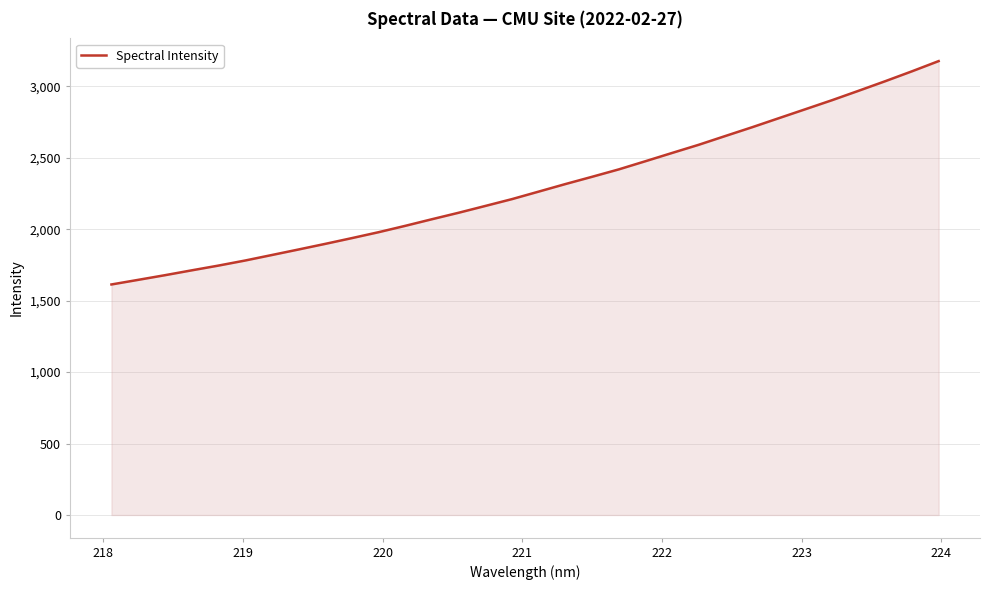

What is the greatest value displayed?

3176.1